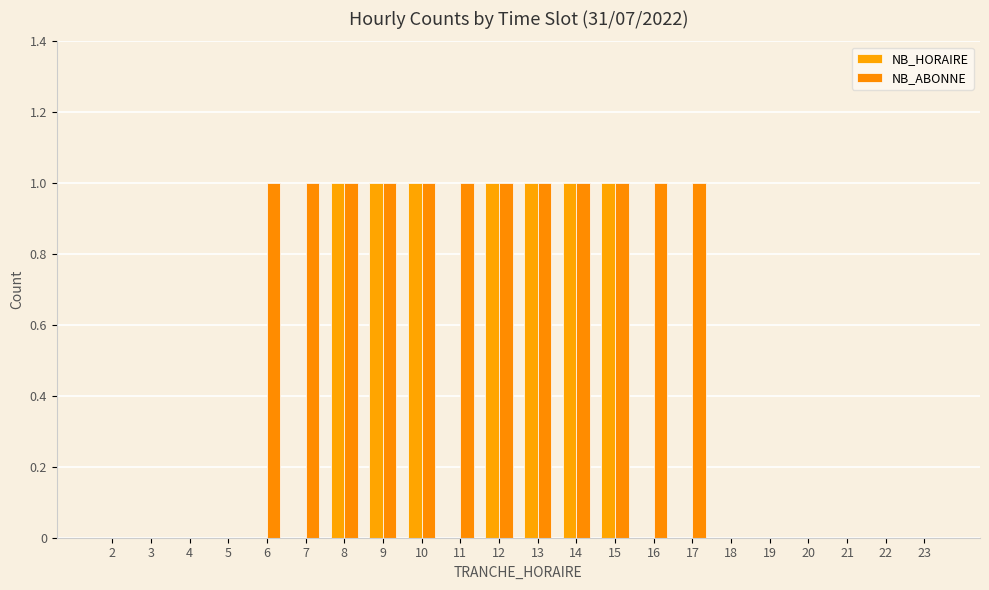

What is the spread (max minus min) of values at 11?

1